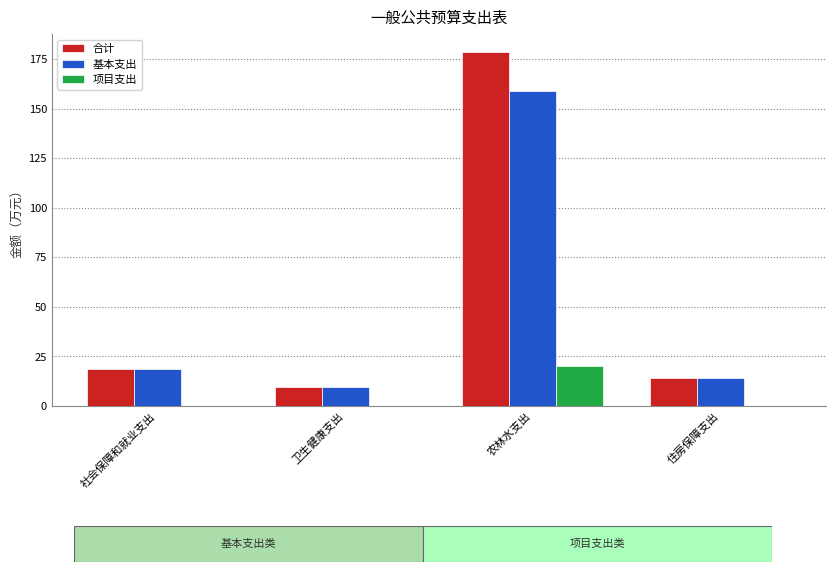

At which label does 基本支出 first exceed 18?

社会保障和就业支出